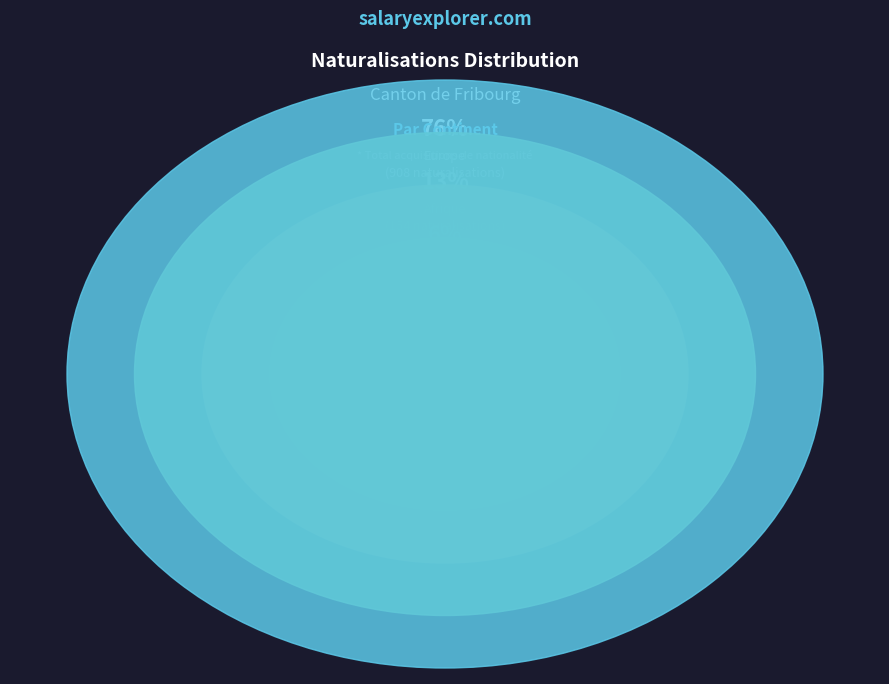

What is the largest slice in the pie chart?

Europe